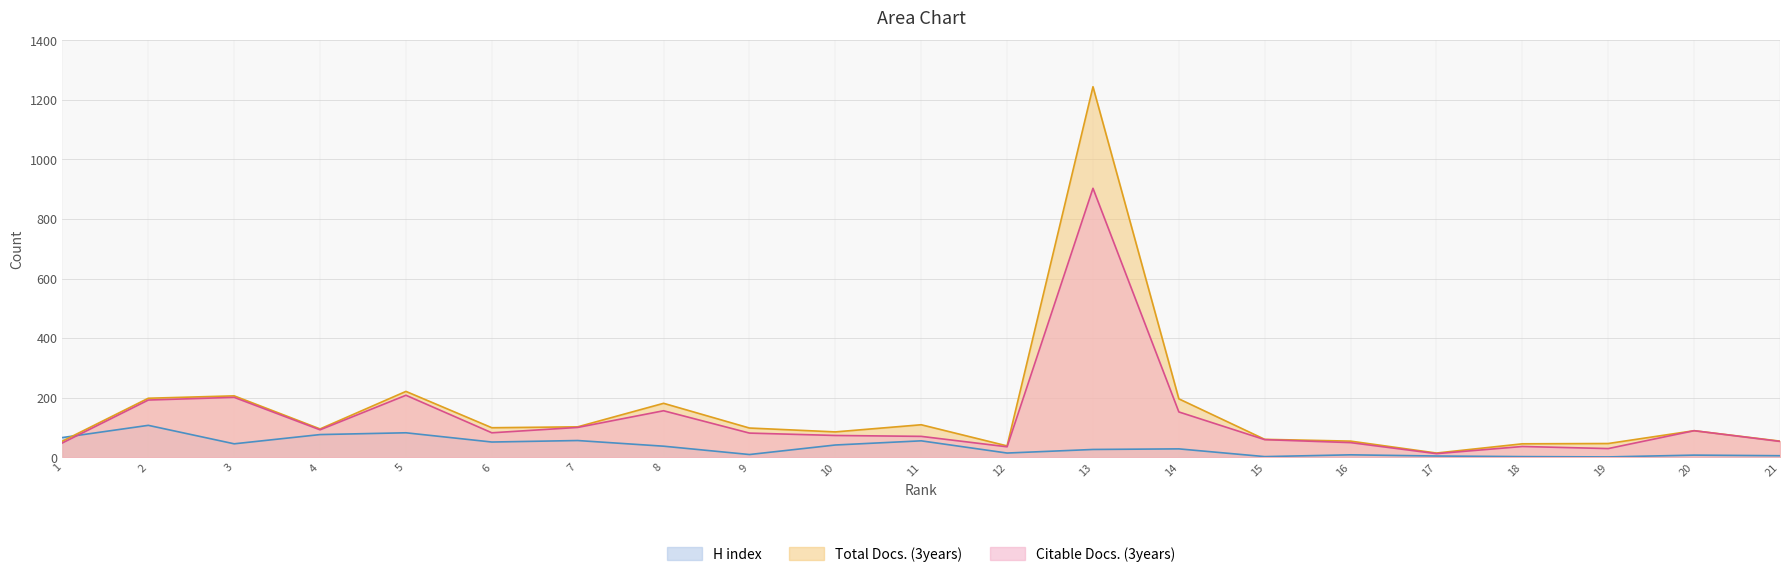

At which category does Total Docs. (3years) reach its first local valley?

4